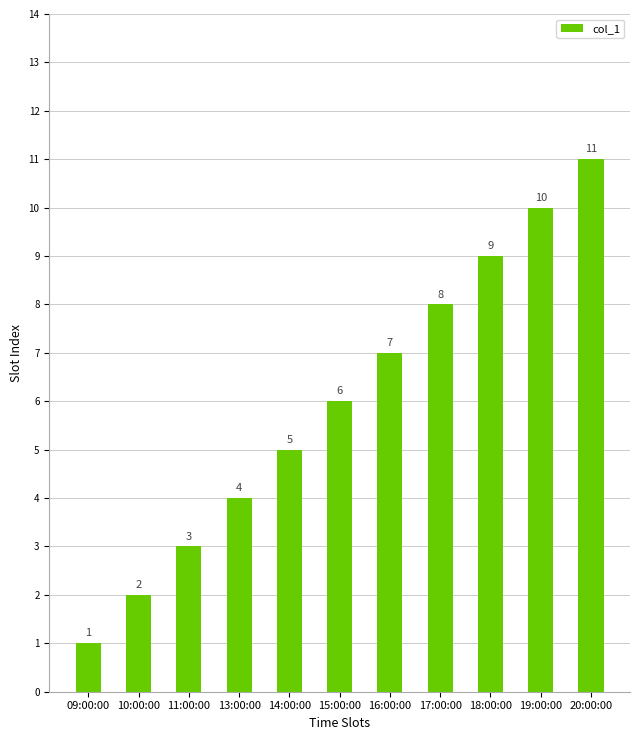

What is the average value?

6